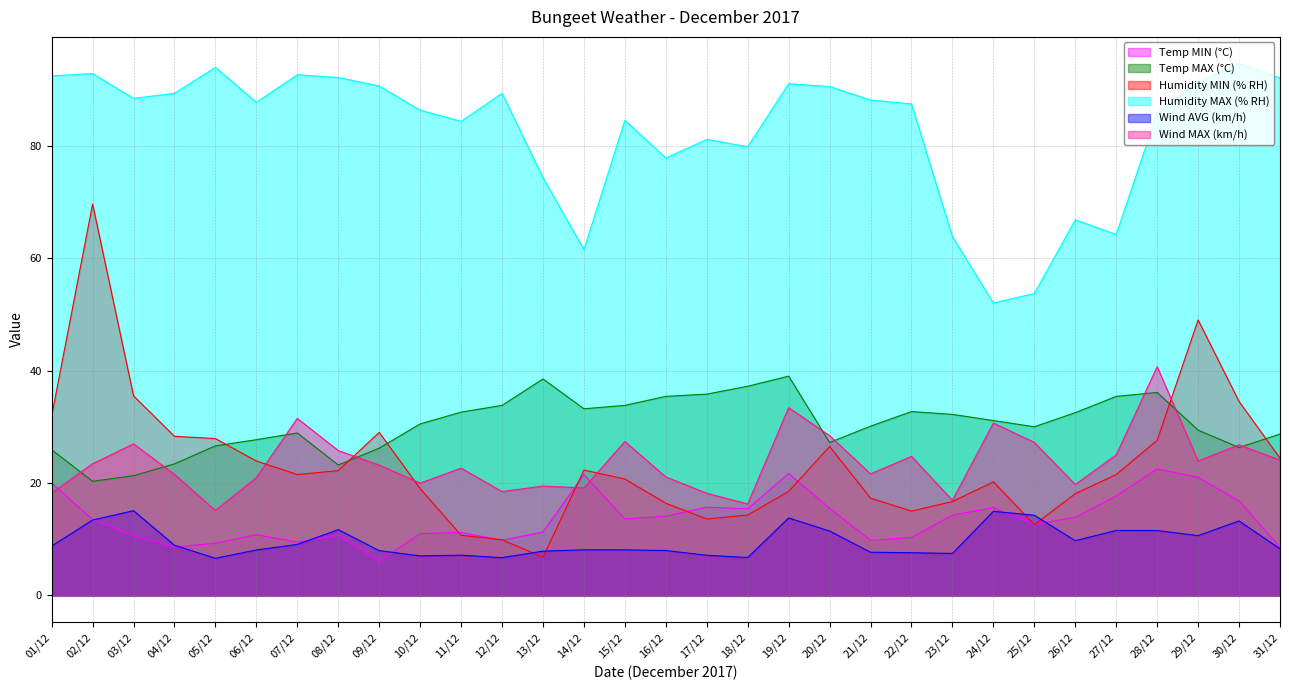

At which category is the sum across all series the highest?

02/12